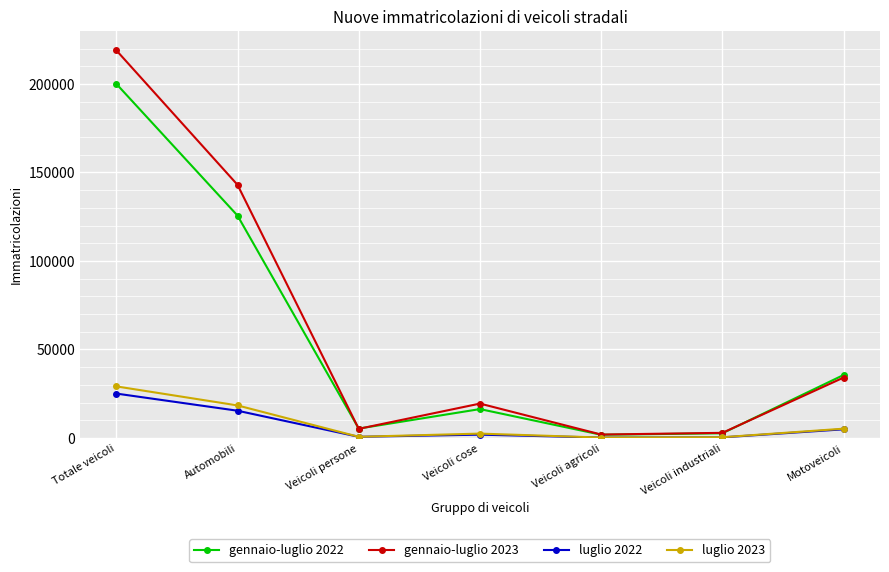

What position from the left is Totale veicoli?

1